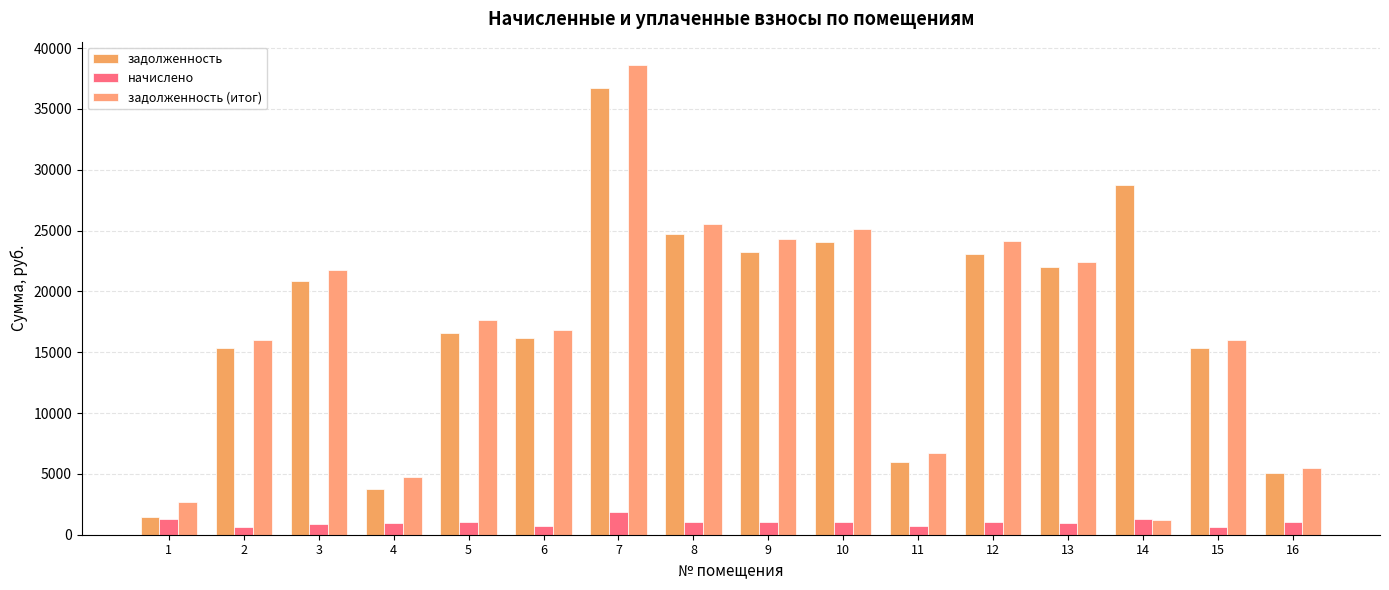

Rank the series at 11 from highest to lowest value.

задолженность (итог), задолженность, начислено